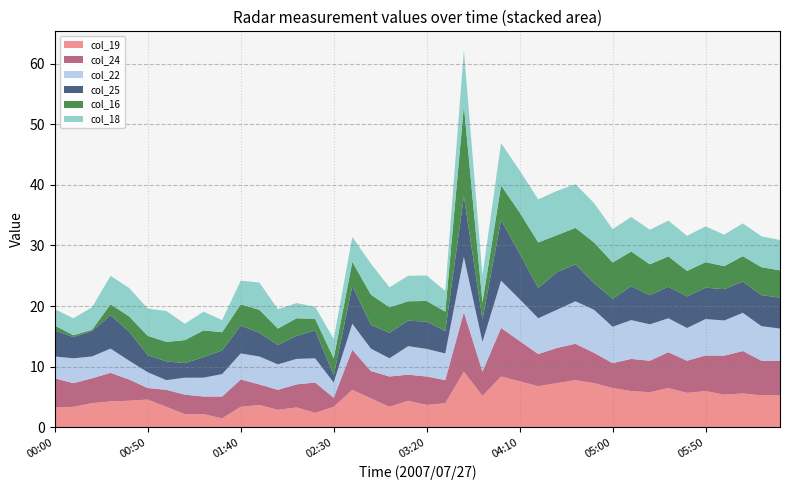

What is the highest value of the col_19 series?

9.2